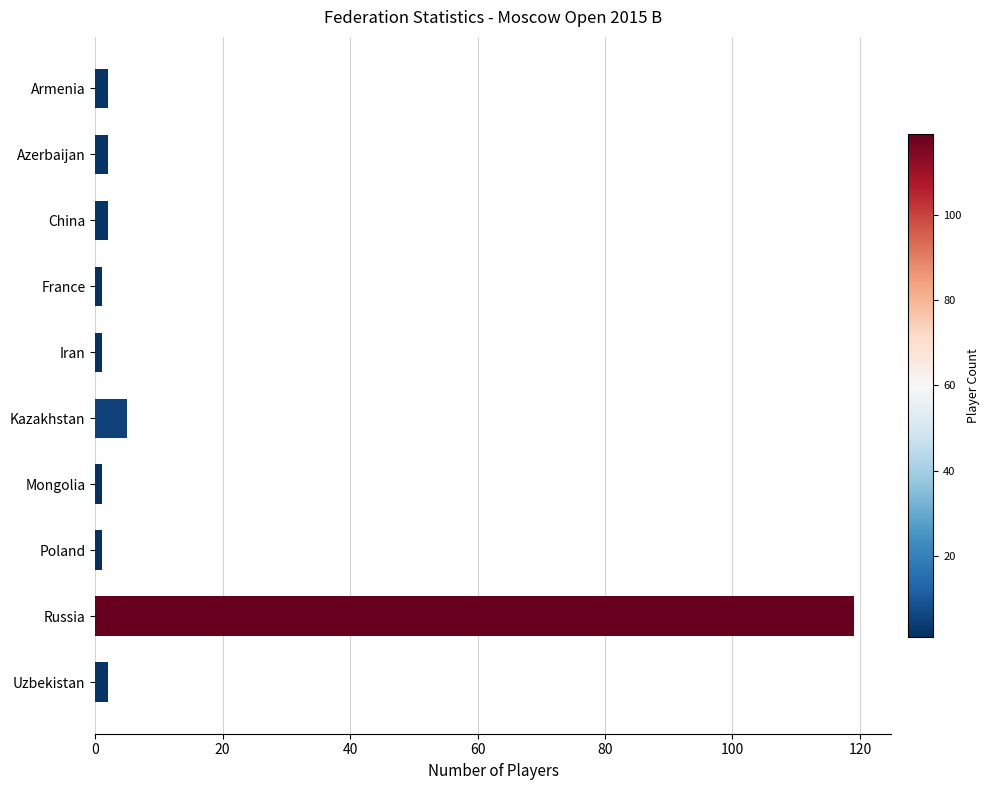

Does the chart contain stacked bars?

No